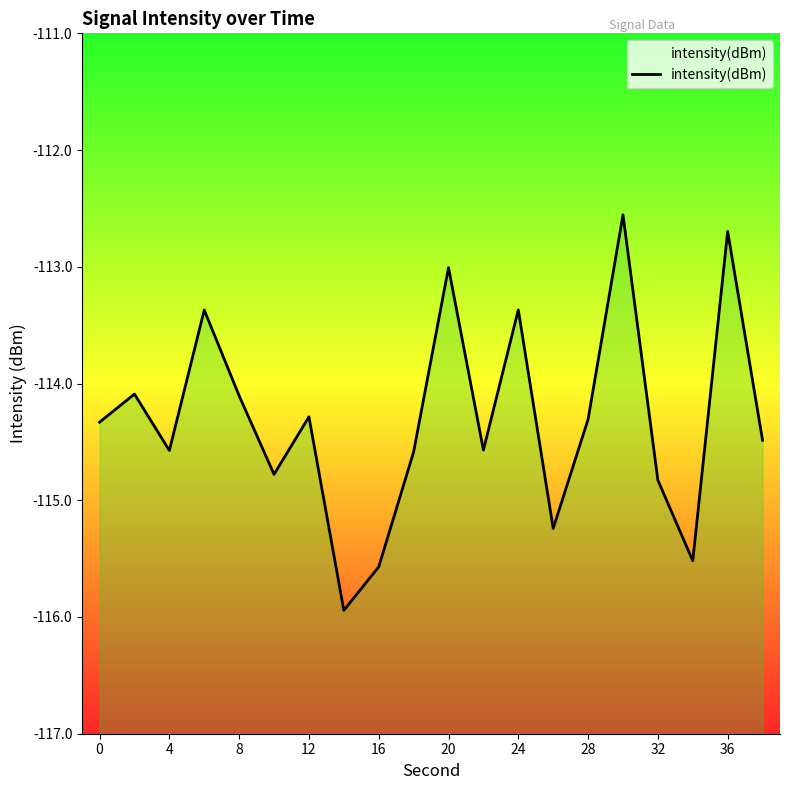

What is the greatest value displayed?

-112.6